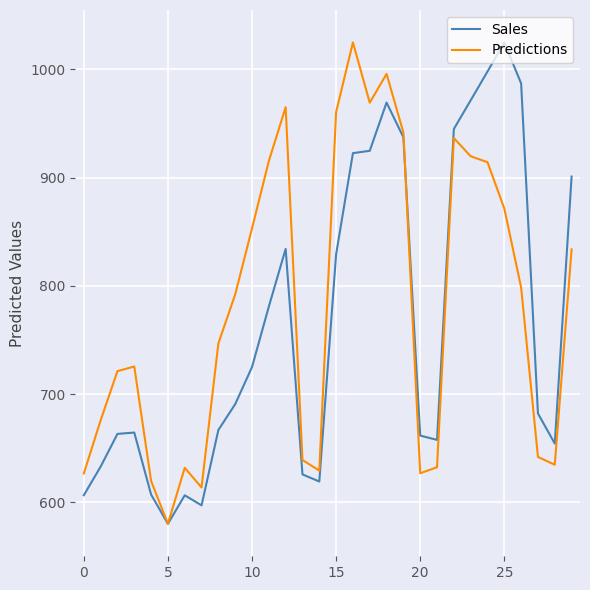

What is the minimum value shown in the chart?

580.0